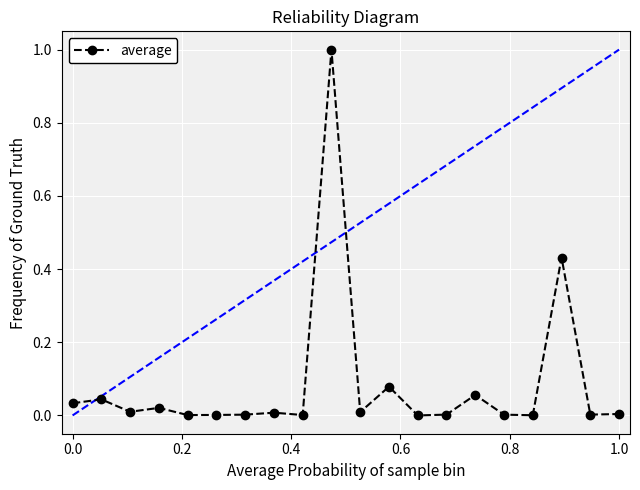

What is the sum of all values?

1.7